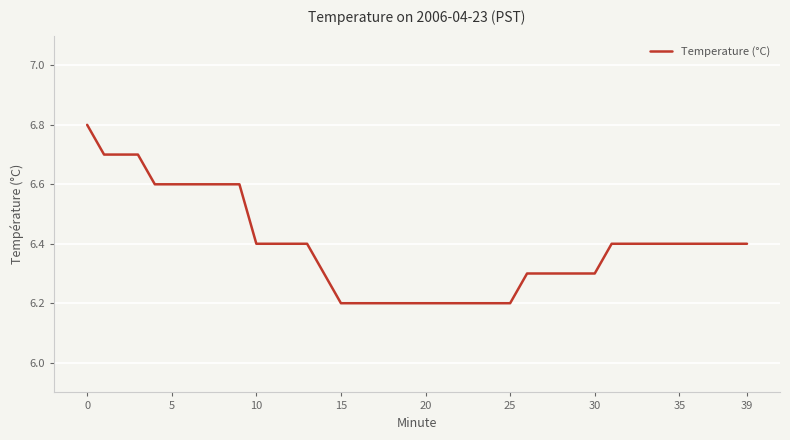

What is the minimum value shown in the chart?

6.2